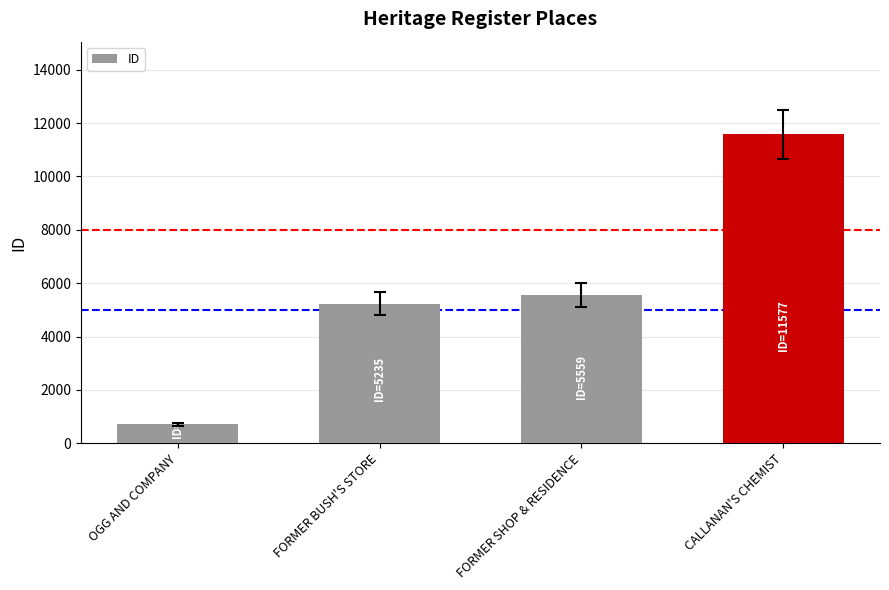

What is the sum of all values?

23089